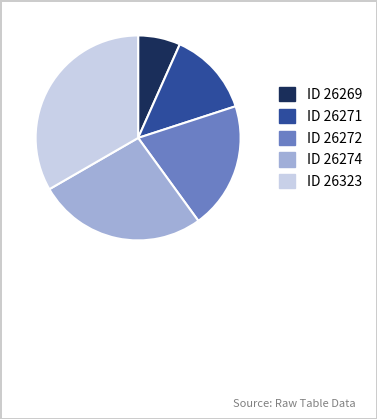

True or false: ID 26269 accounts for 7% of the total.

True